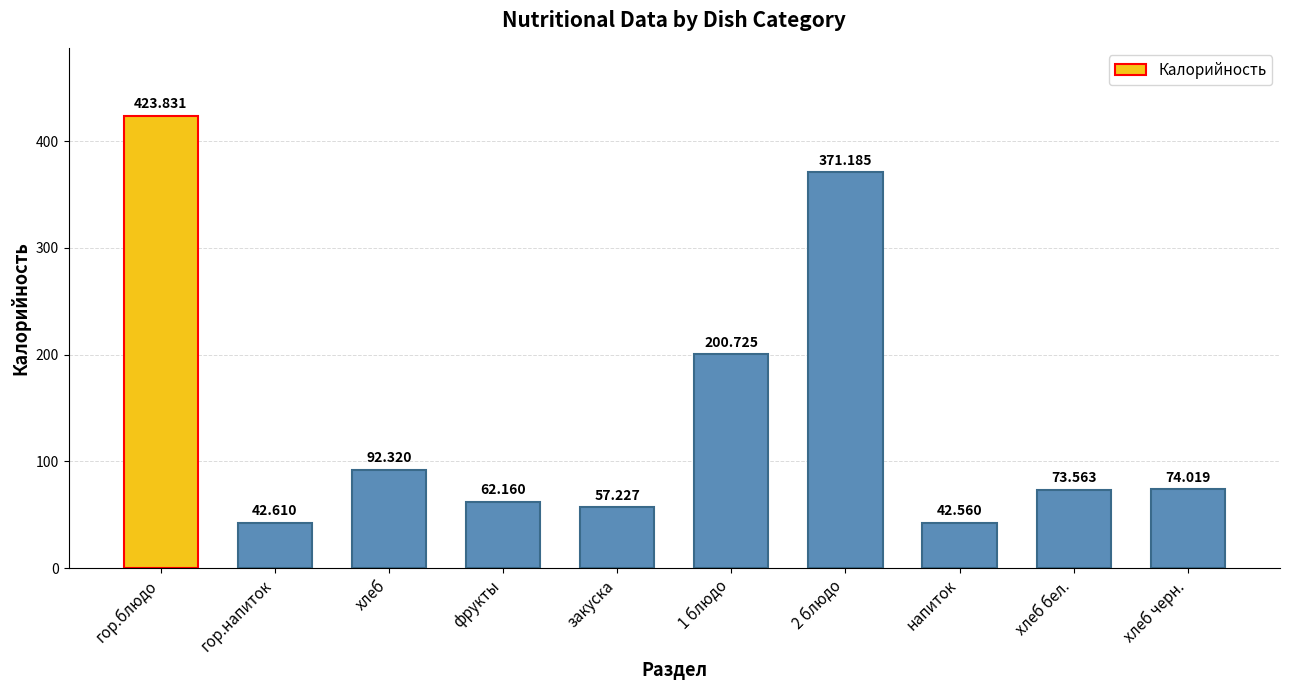

Which label corresponds to the smallest value in the chart?

напиток